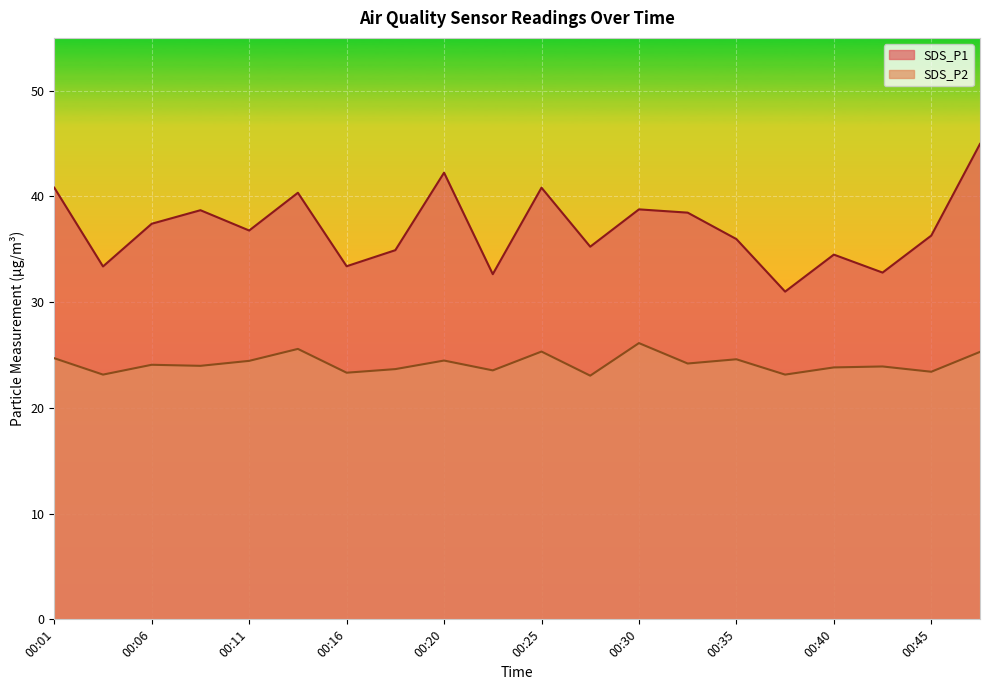

Where is SDS_P2 nearest to the value 24?

00:08